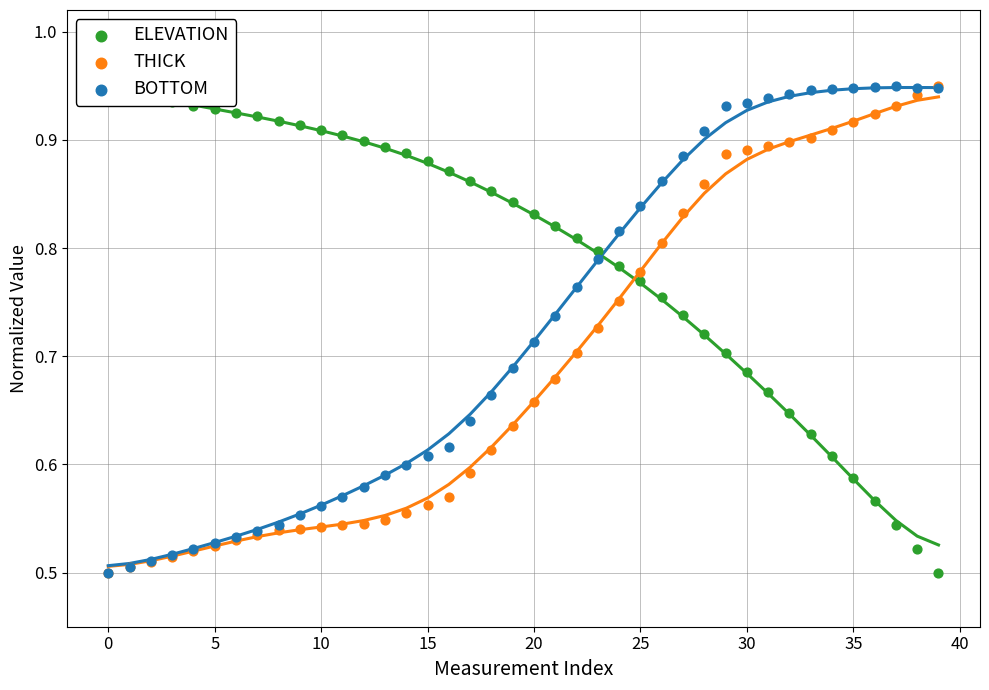

Which series has the largest Y range (max minus min)?

ELEVATION